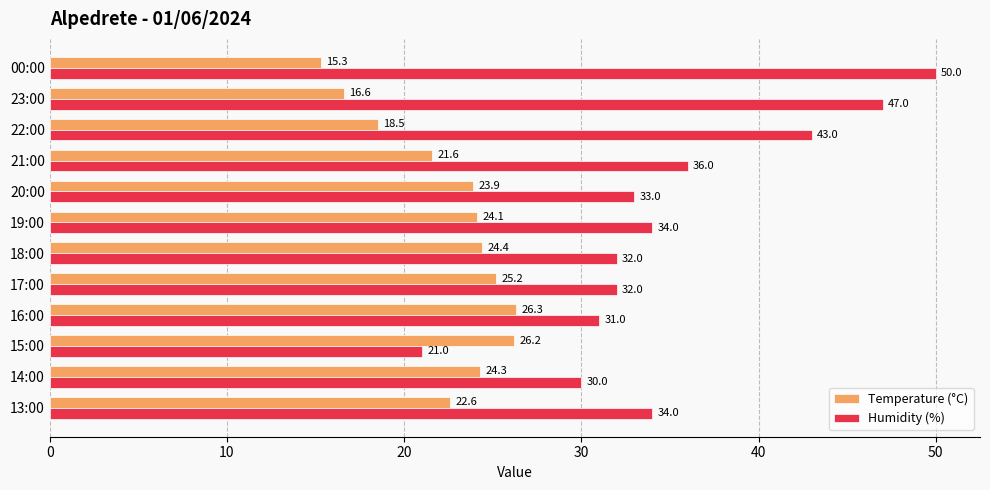

Rank the categories by Temperature (°C) value from highest to lowest.

16:00, 15:00, 17:00, 18:00, 14:00, 19:00, 20:00, 13:00, 21:00, 22:00, 23:00, 00:00